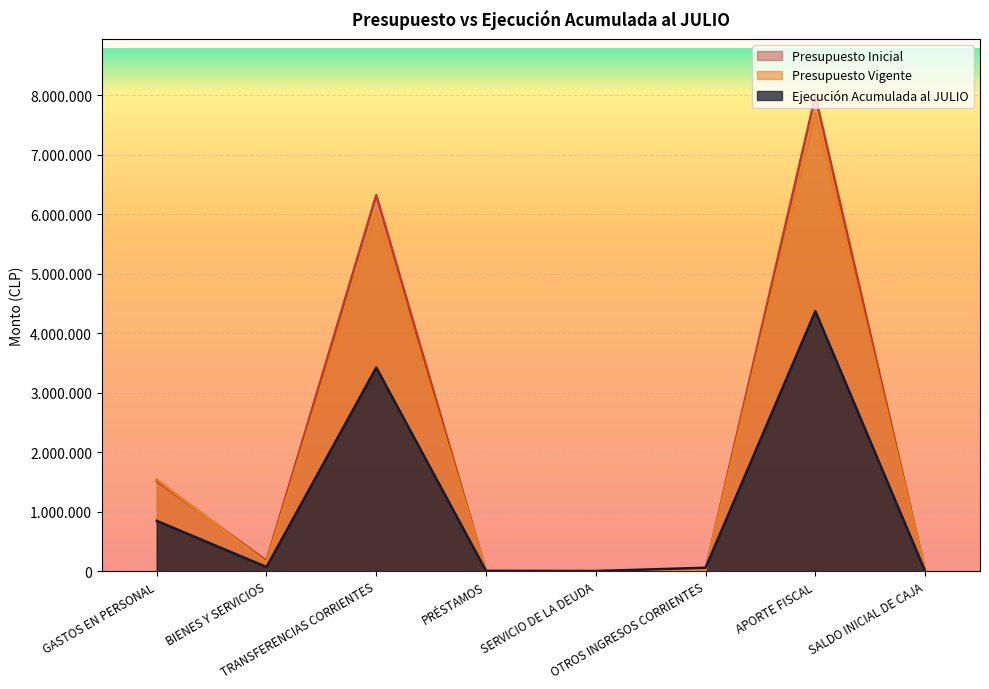

How many data points does each series have?

8